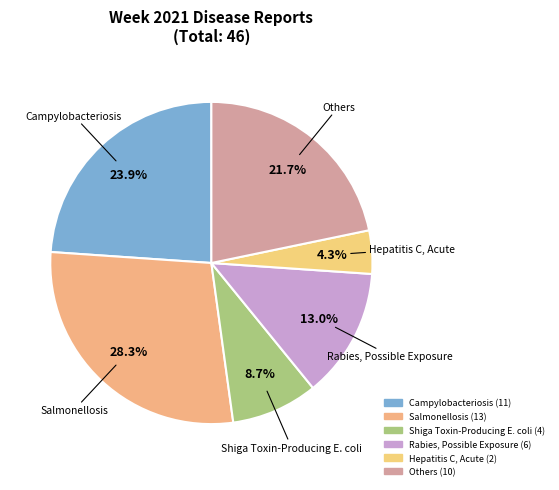

What is the smallest slice in the pie chart?

Hepatitis C, Acute